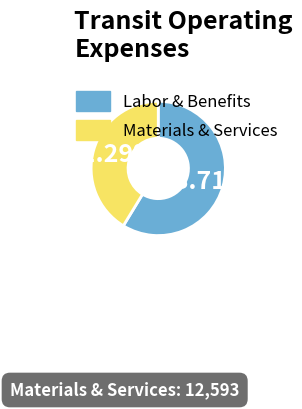

Does Materials & Services represent more than half of the total?

No